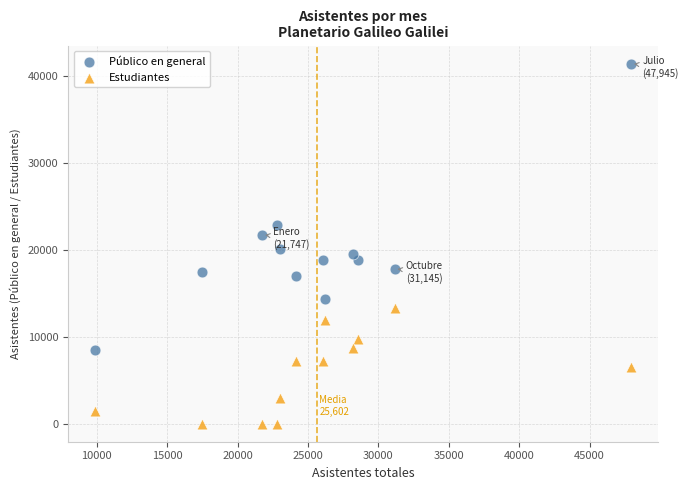

Which series contains the highest Y value?

Público en general